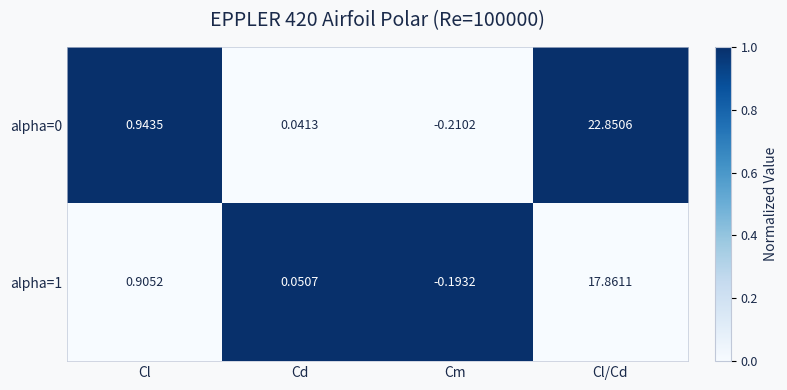

At which label does alpha=1 reach its peak?

Cl/Cd